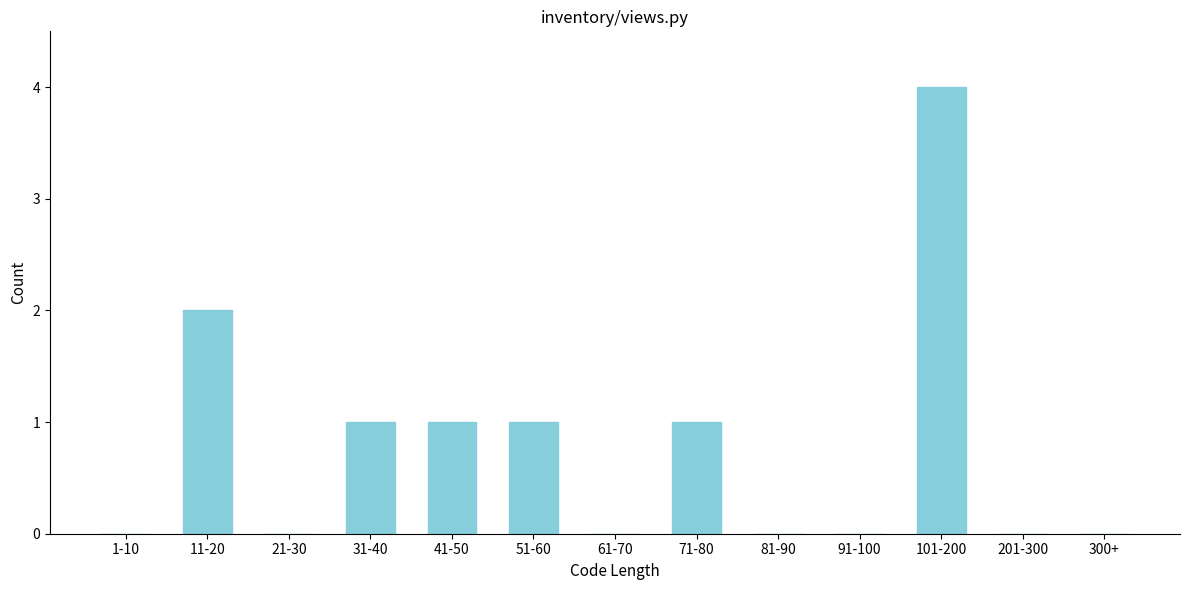

Reading left to right, transcribe all the data shown in this chart.

1-10=0	11-20=2	21-30=0	31-40=1	41-50=1	51-60=1	61-70=0	71-80=1	81-90=0	91-100=0	101-200=4	201-300=0	300+=0